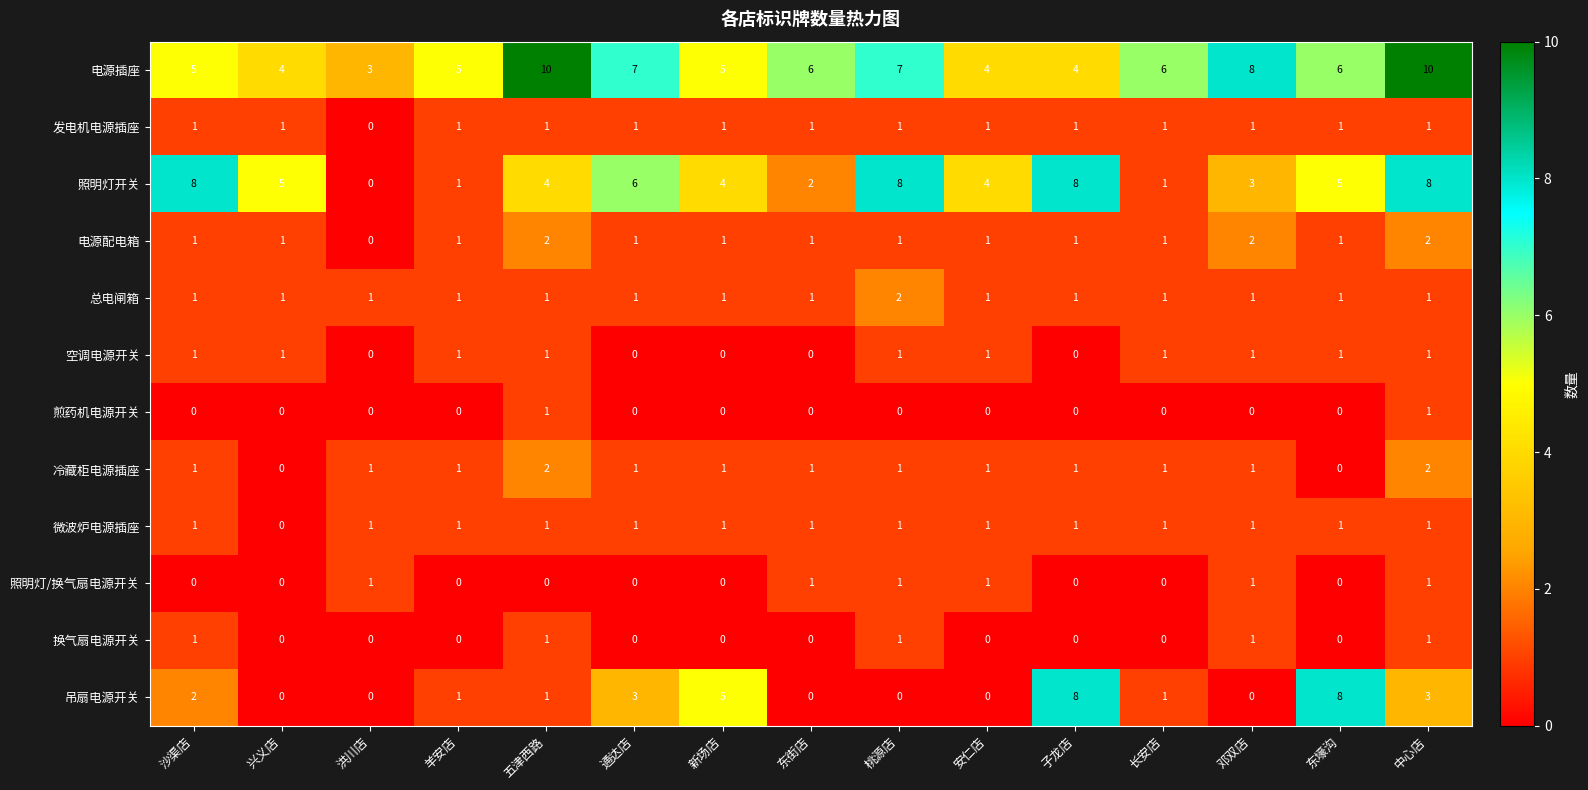

What is the difference between the highest and lowest values at 东街店?

6